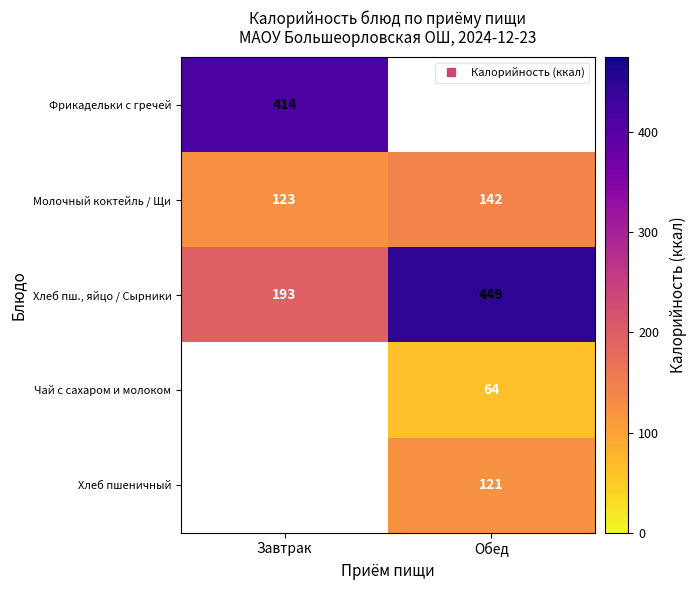

Is it true that Молочный коктейль / Щи equals 237.0 at Обед?

False